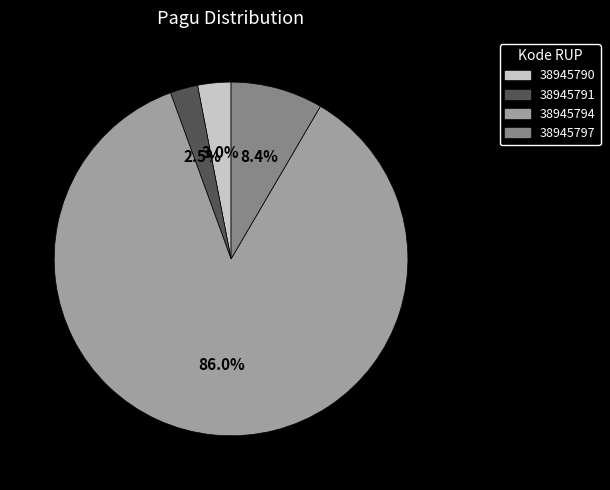

True or false: 38945790 accounts for 3% of the total.

True